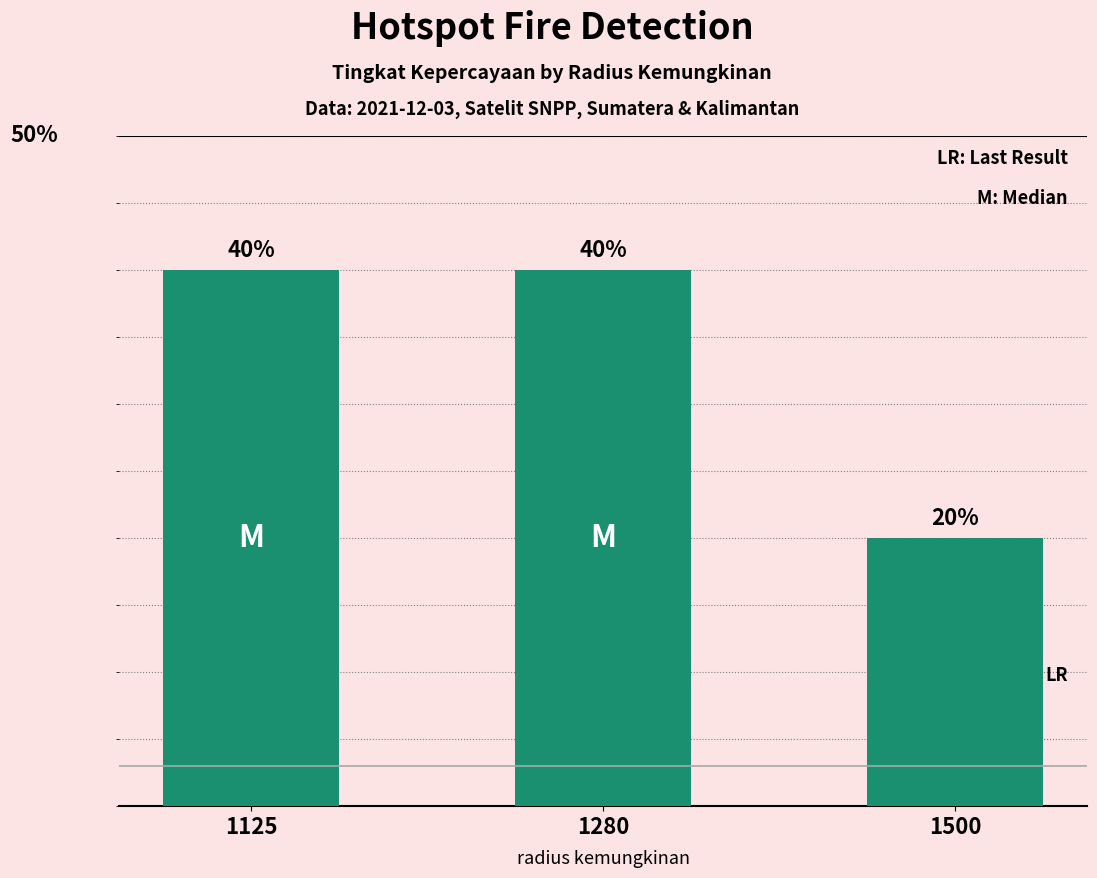

Are the bars horizontal?

No